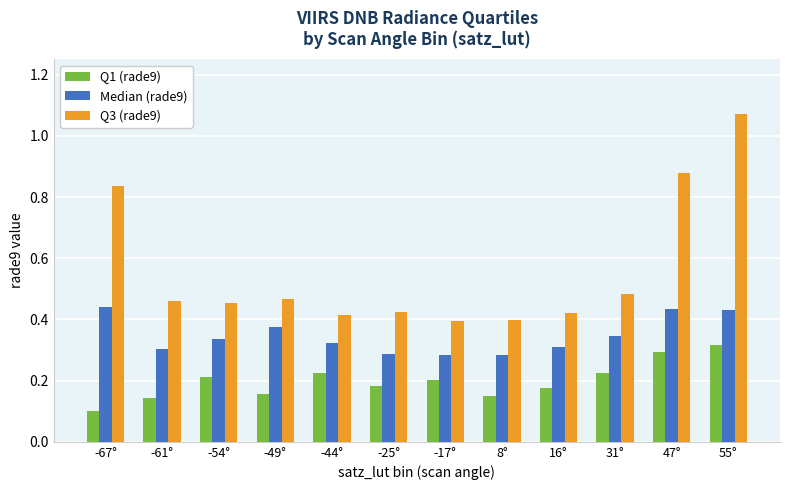

At which label does Q1 (rade9) reach its peak?

55°